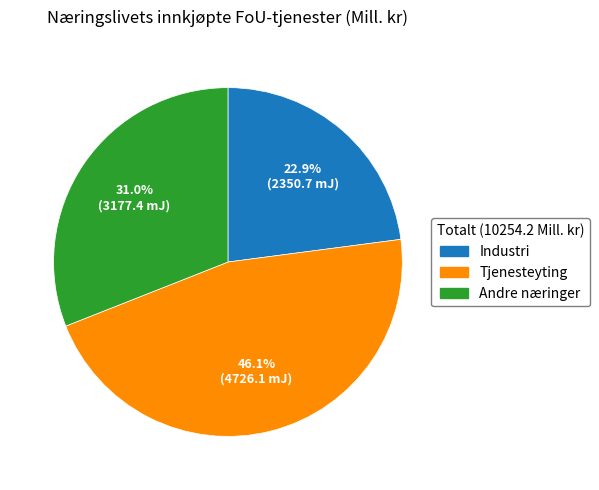

Is Industri the majority of the pie?

No